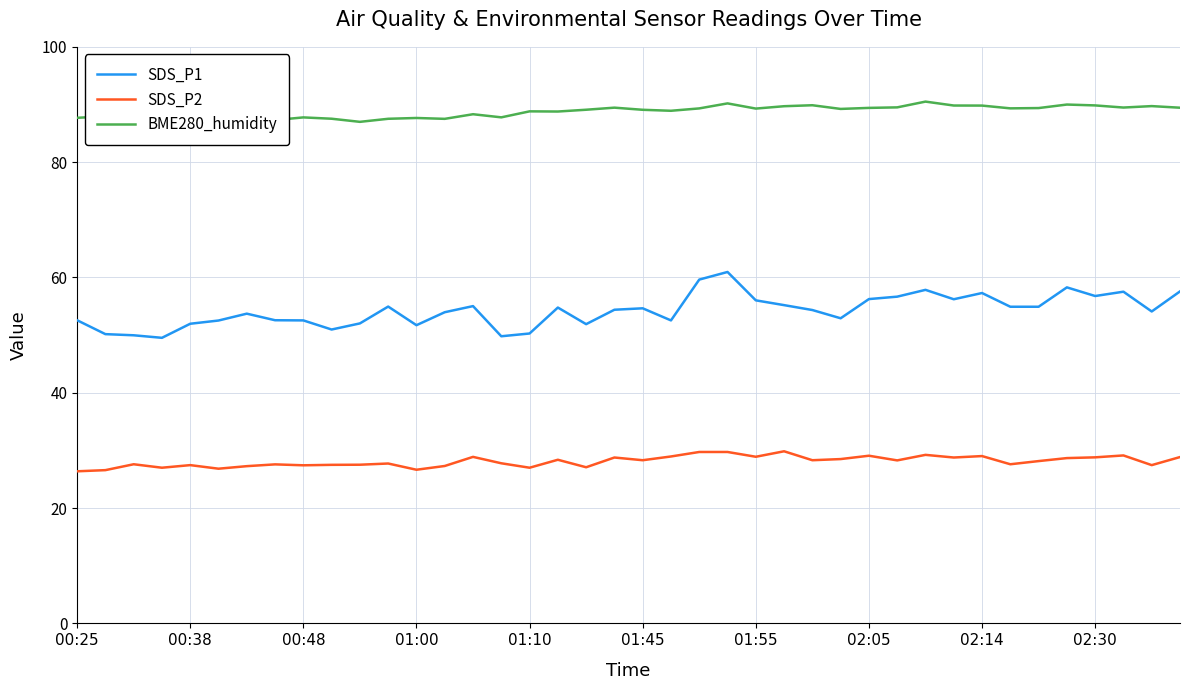

Which series has the largest range (max minus min)?

SDS_P1